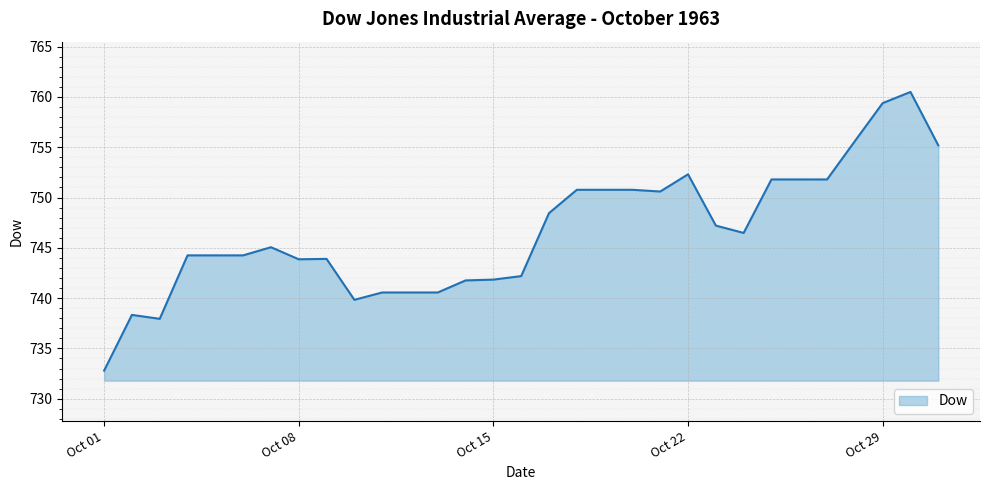

What is the maximum value shown in the chart?

760.5